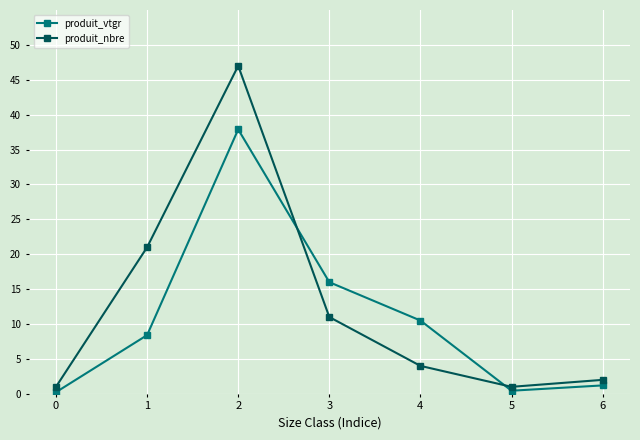

How many lines are shown in the chart?

2